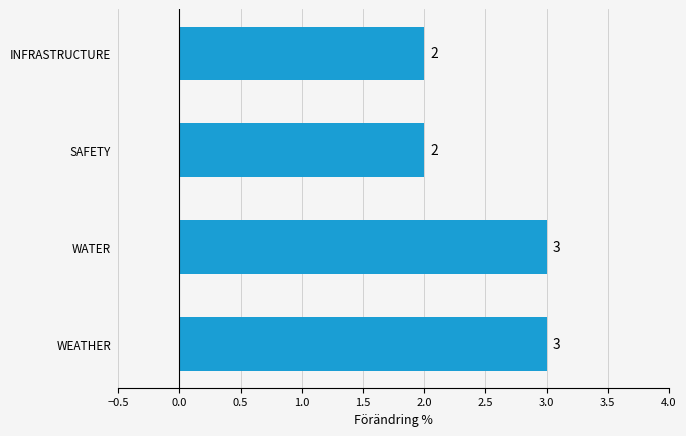

Reading top to bottom, transcribe all the data shown in this chart.

2	2	3	3